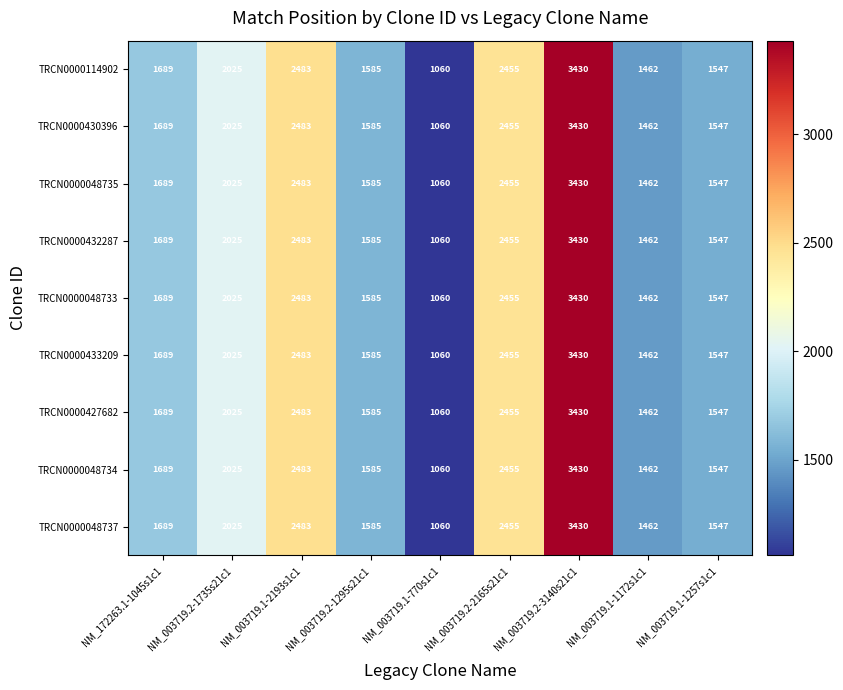

What is the difference between the TRCN0000432287 values at NM_172263.1-1045s1c1 and NM_003719.2-1735s21c1?

336